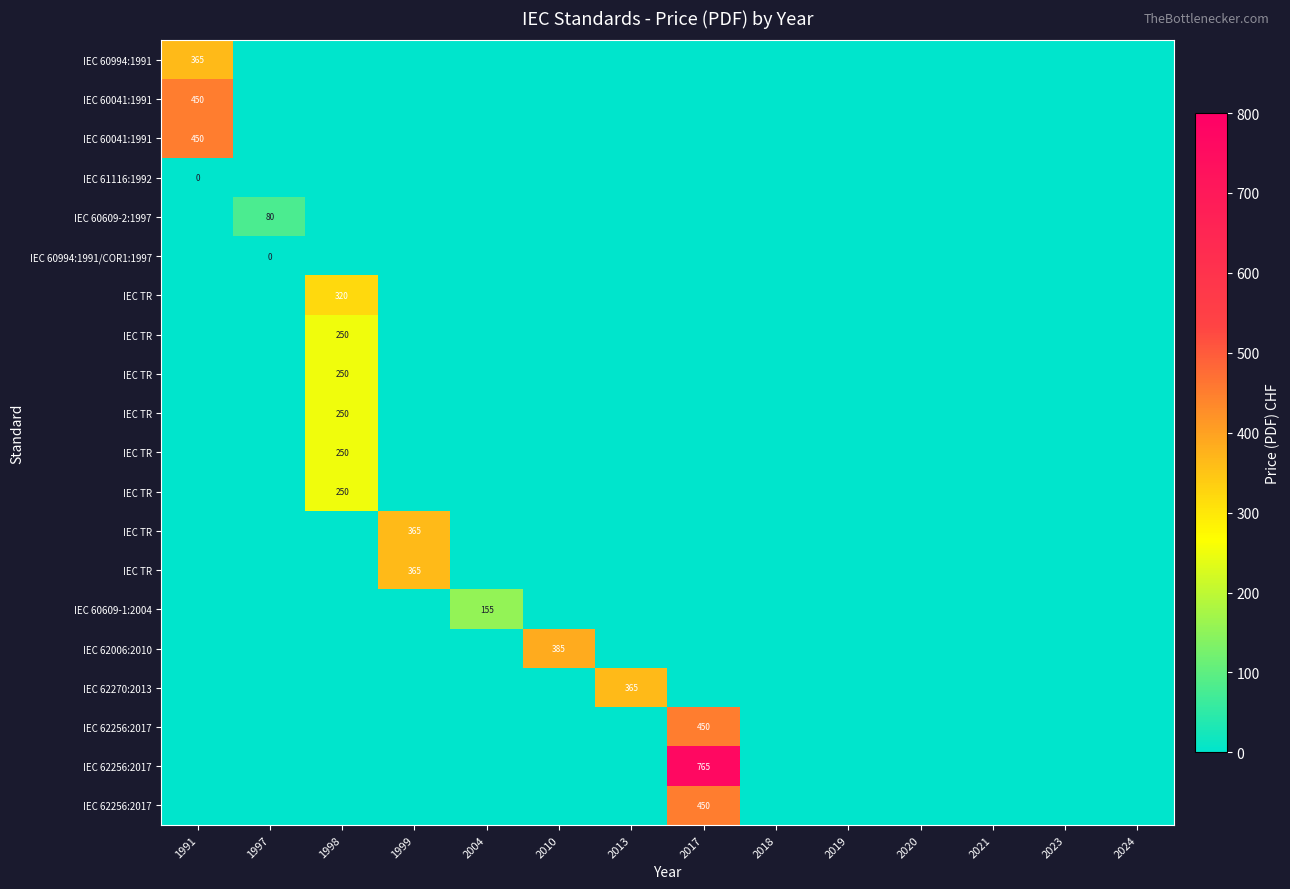

How many categories are shown in the chart?

14